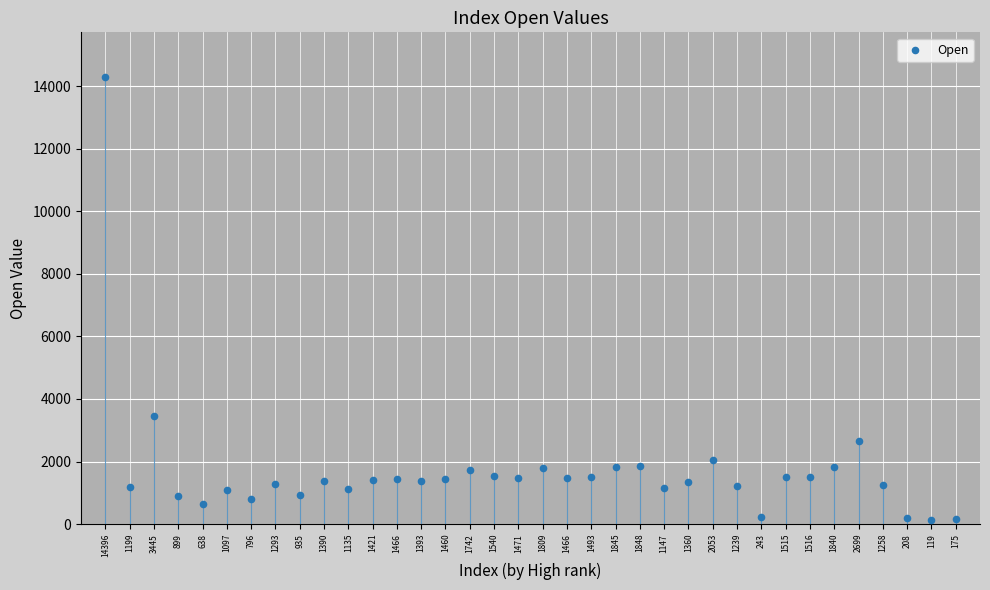

What Y value in the scatter plot is closest to 7203?

3444.9